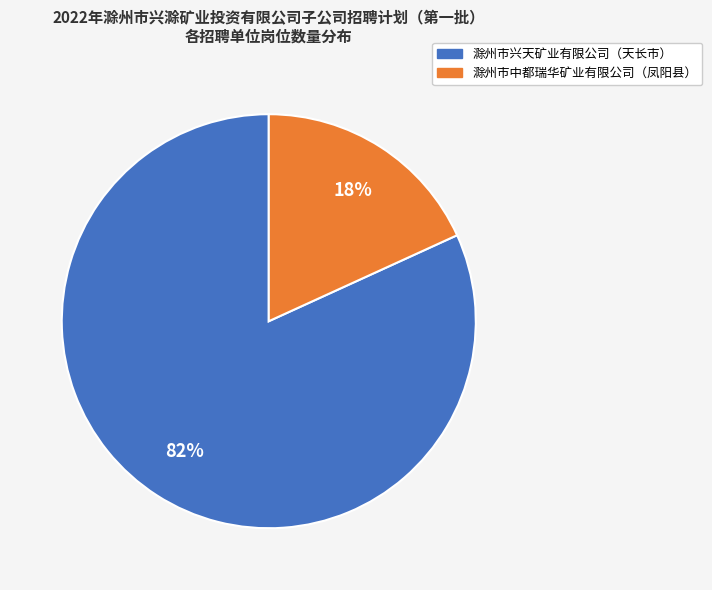

What is the ratio of the value at 滁州市中都瑞华矿业有限公司（凤阳县） to the value at 滁州市兴天矿业有限公司（天长市）?

0.2